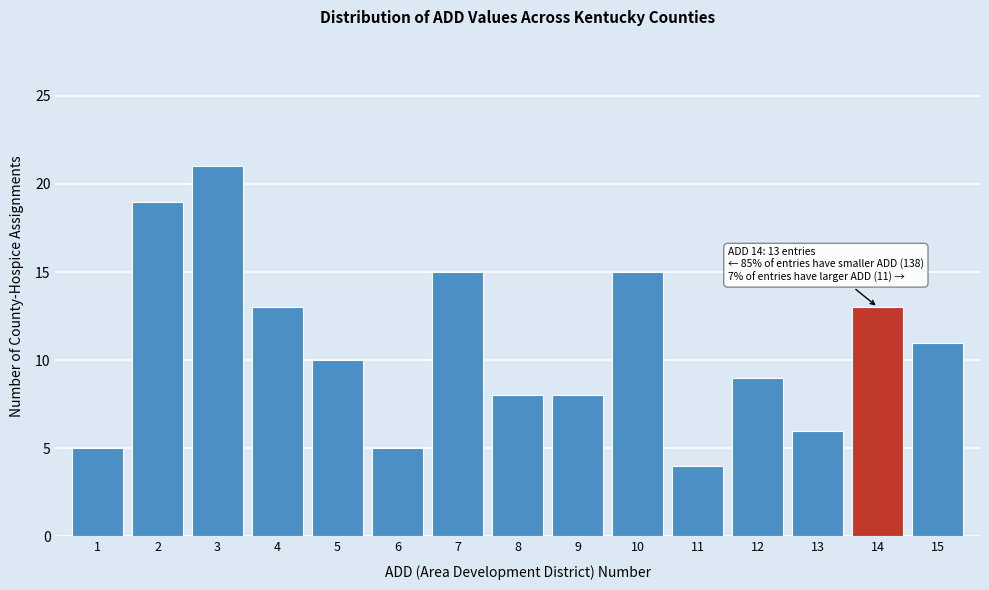

Which range on the x-axis has the tallest bar?

2.5 to 3.5